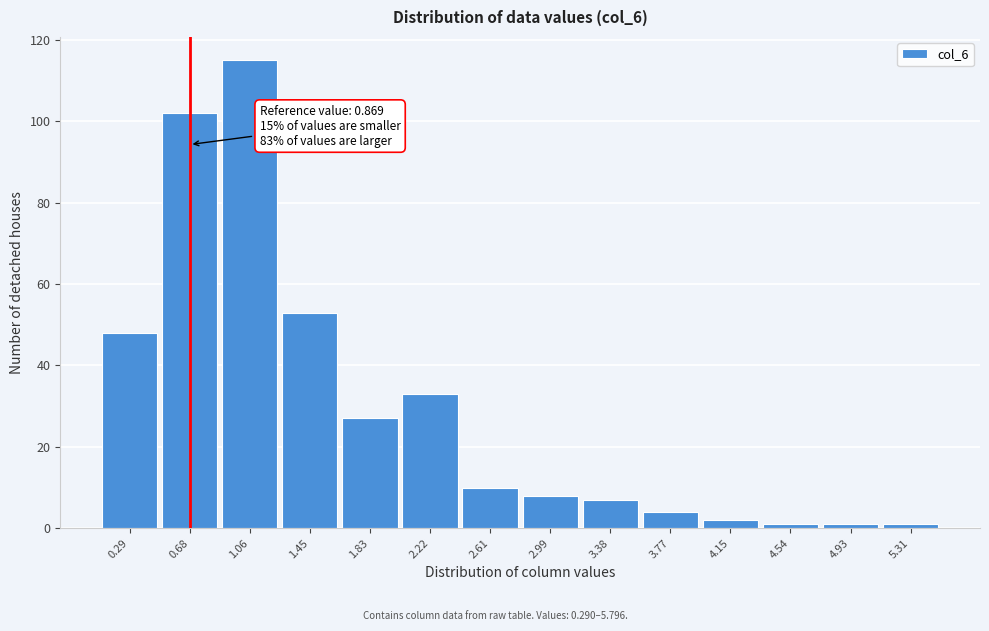

Reading left to right, extract all data points from this chart.

48	102	115	53	27	33	10	8	7	4	2	1	1	1